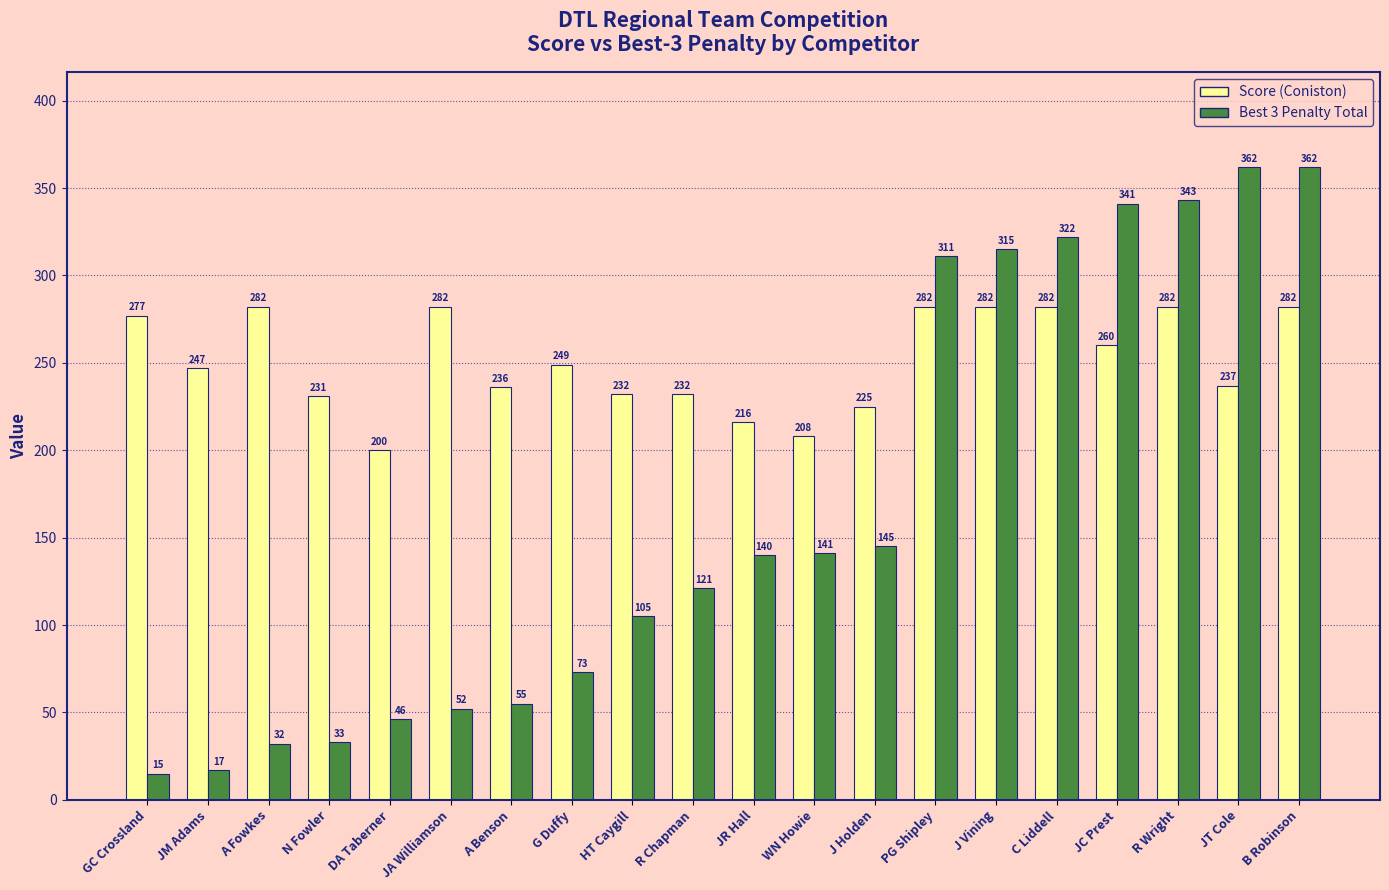

What is the minimum value shown in the chart?

15